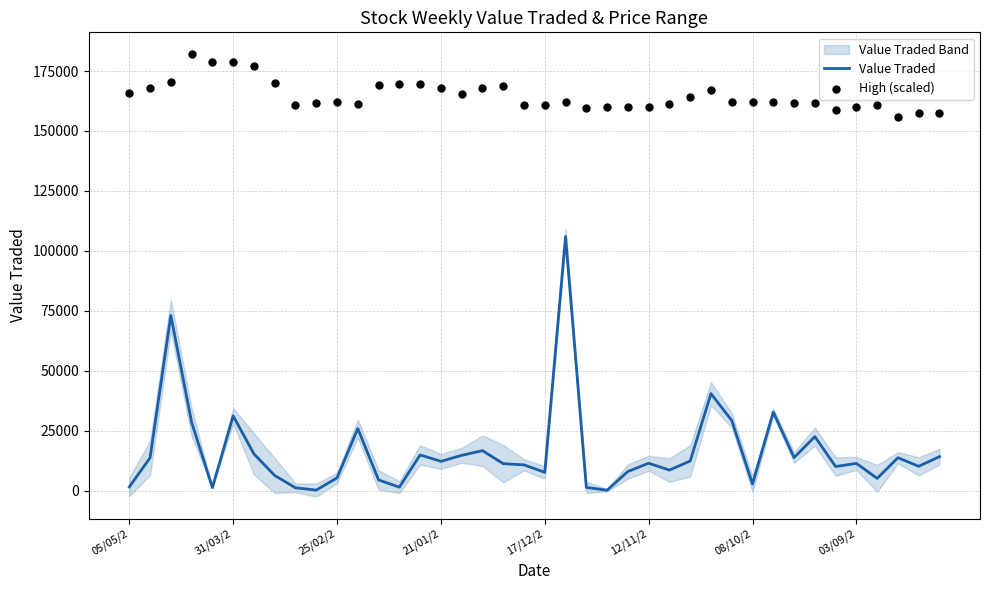

Which series has the largest Y range (max minus min)?

Value Traded